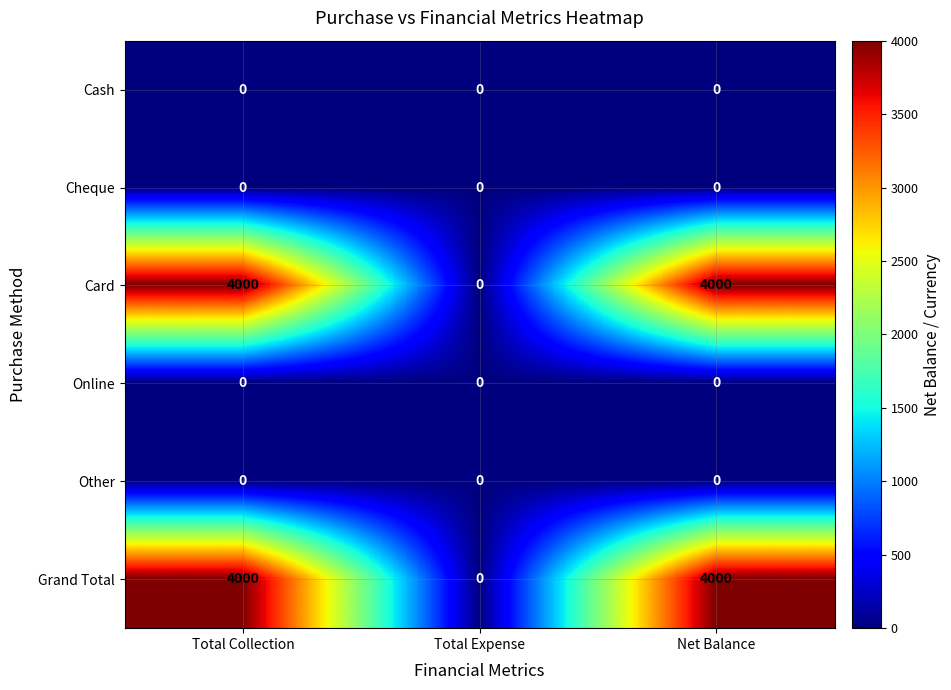

Reading left to right, list all the values displayed in this chart.

Cash: Total Collection=0	Total Expense=0	Net Balance=0
Cheque: Total Collection=0	Total Expense=0	Net Balance=0
Card: Total Collection=4000	Total Expense=0	Net Balance=4000
Online: Total Collection=0	Total Expense=0	Net Balance=0
Other: Total Collection=0	Total Expense=0	Net Balance=0
Grand Total: Total Collection=4000	Total Expense=0	Net Balance=4000